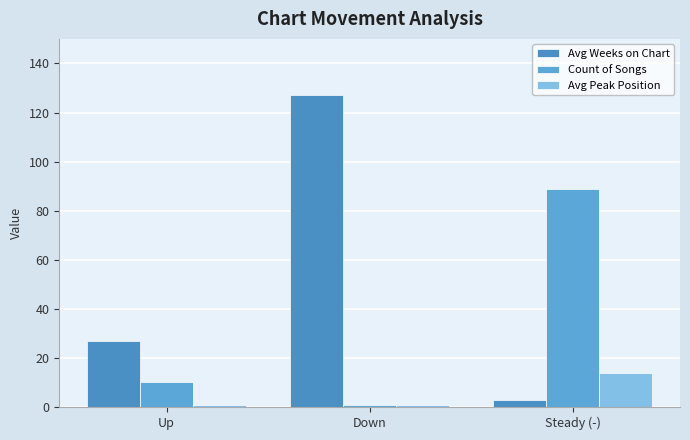

Rank the categories by Count of Songs value from highest to lowest.

Steady (-), Up, Down